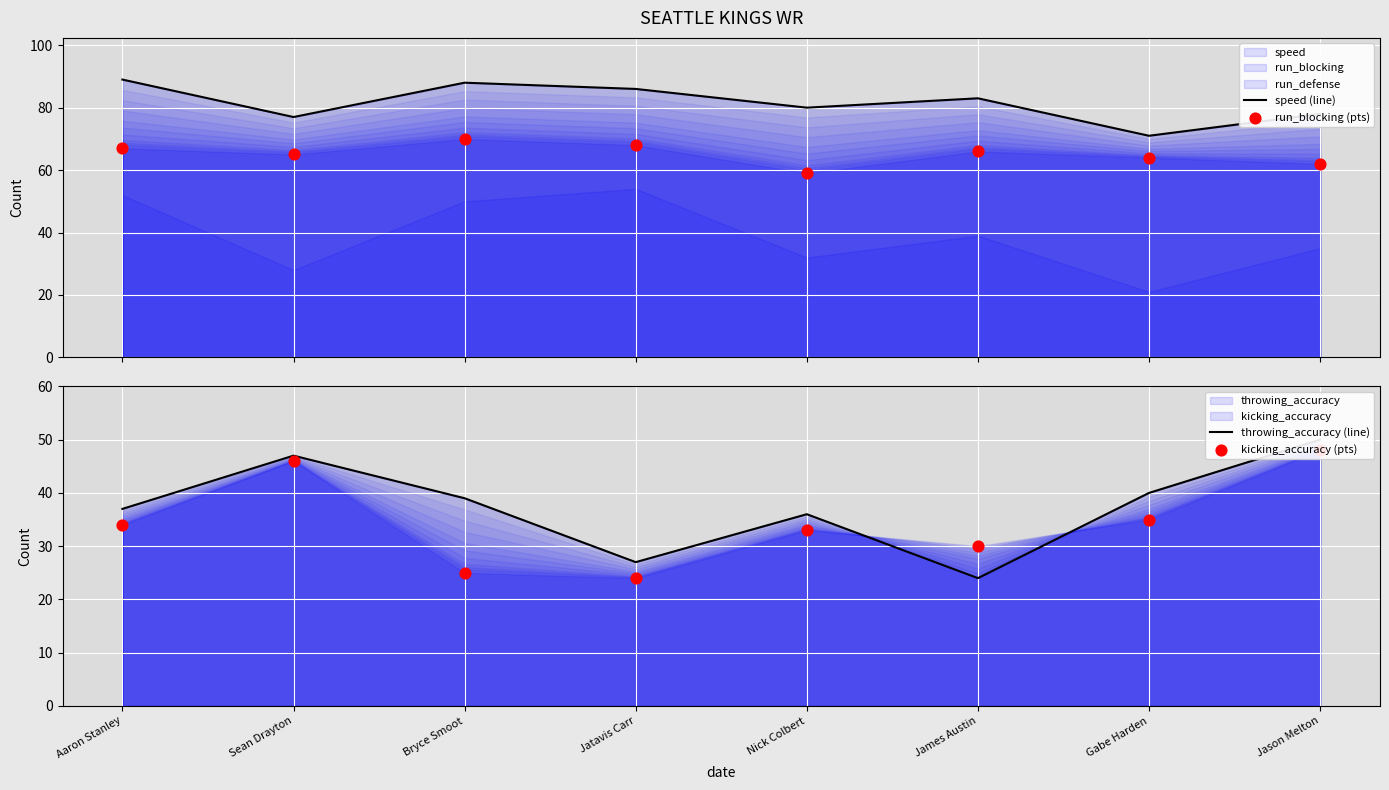

Which series reaches the maximum Y coordinate?

speed (line)